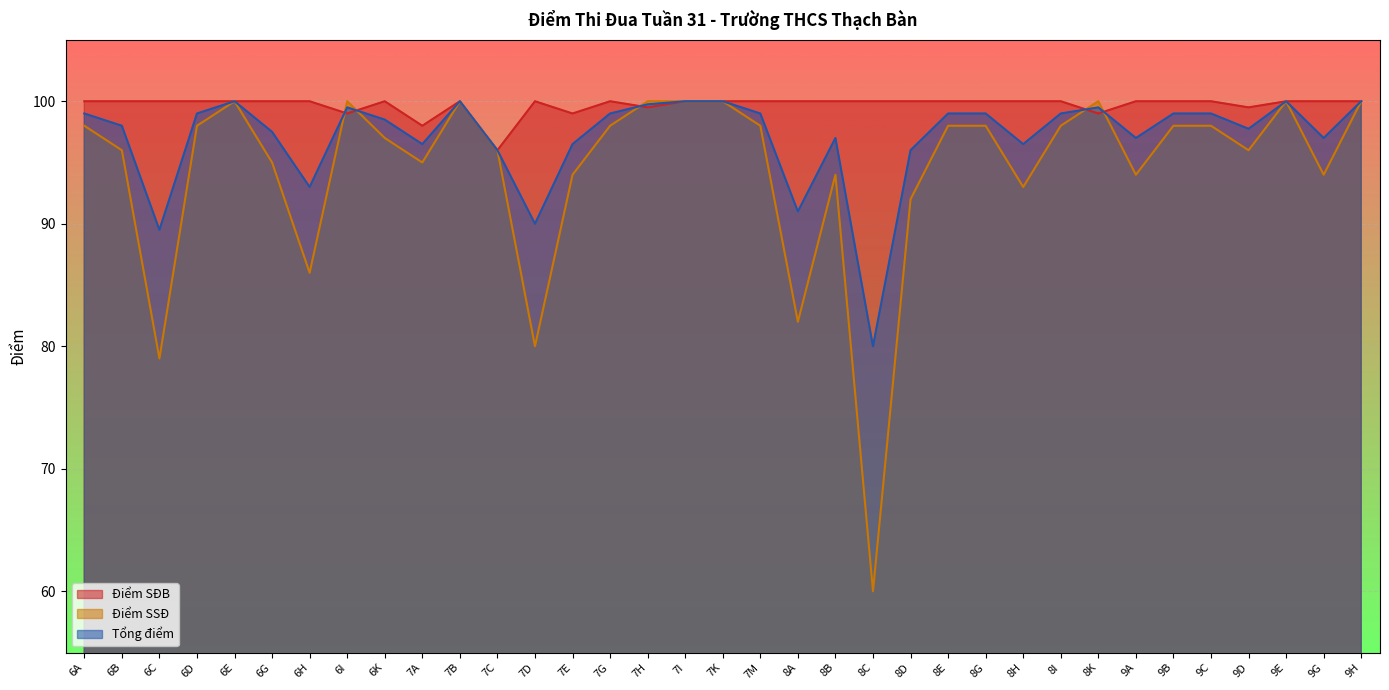

Which series ends up on top after the final intersection of Tổng điểm and Điểm SSĐ?

Tổng điểm